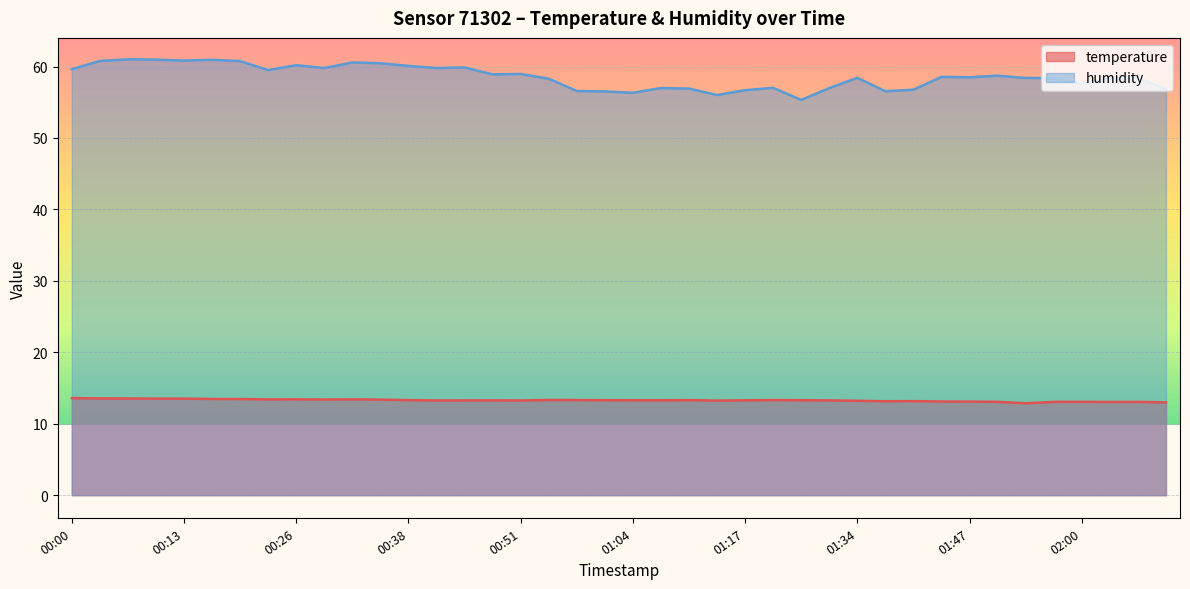

Rank the series by their maximum value, from lowest to highest.

temperature, humidity